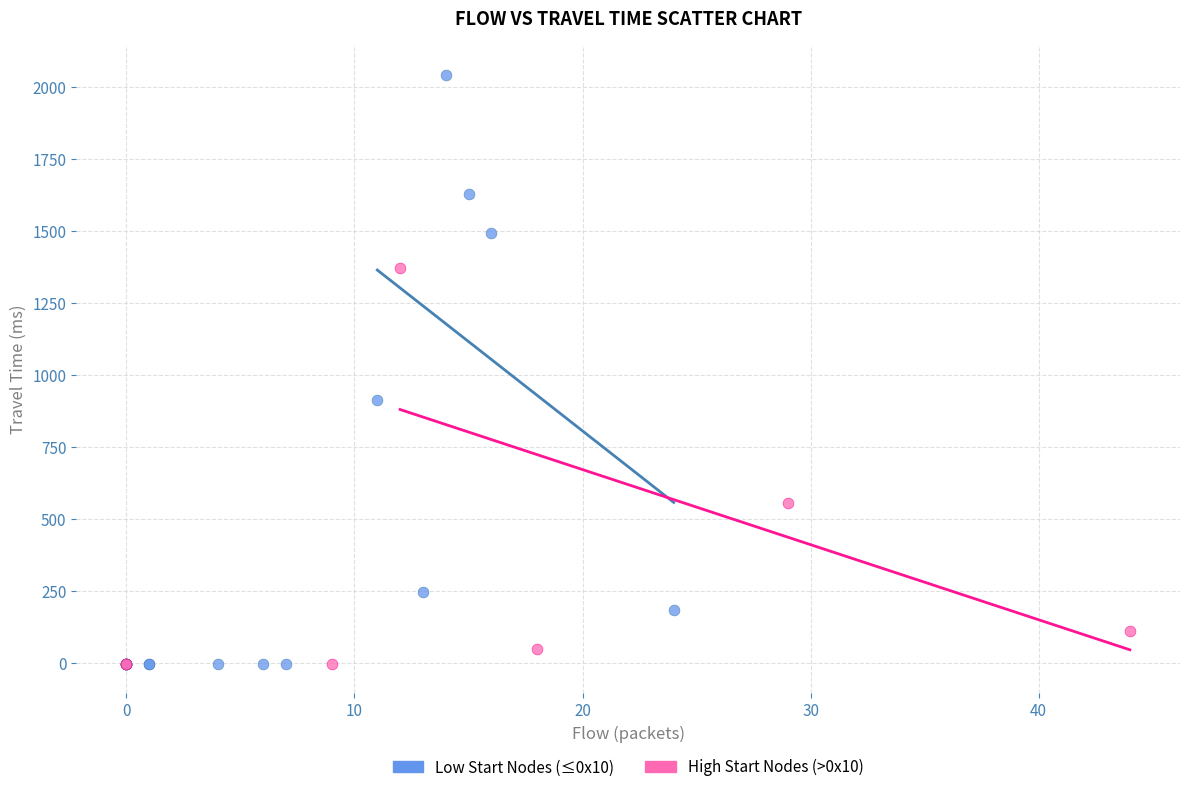

Which series reaches the maximum Y coordinate?

Low Start Nodes (≤0x10)